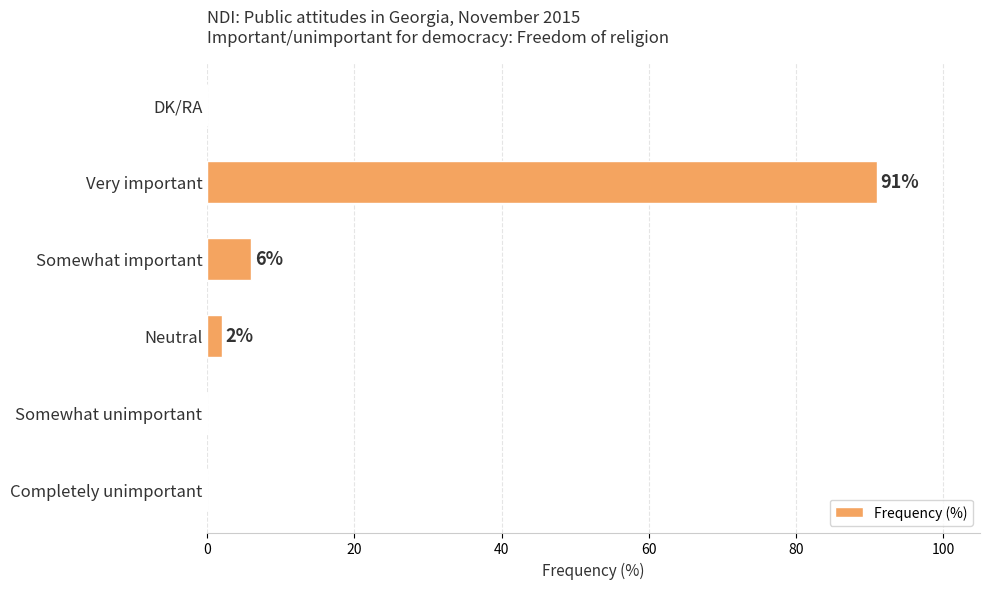

Reading bottom to top, transcribe all the data shown in this chart.

Completely unimportant=0	Somewhat unimportant=0	Neutral=2	Somewhat important=6	Very important=91	DK/RA=0